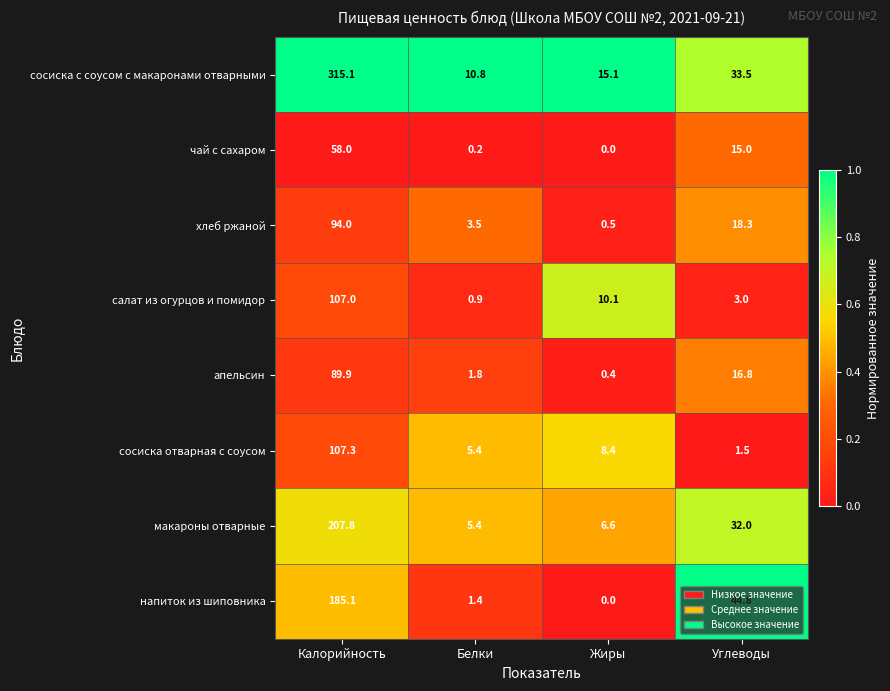

What is the maximum value shown in the chart?

315.1